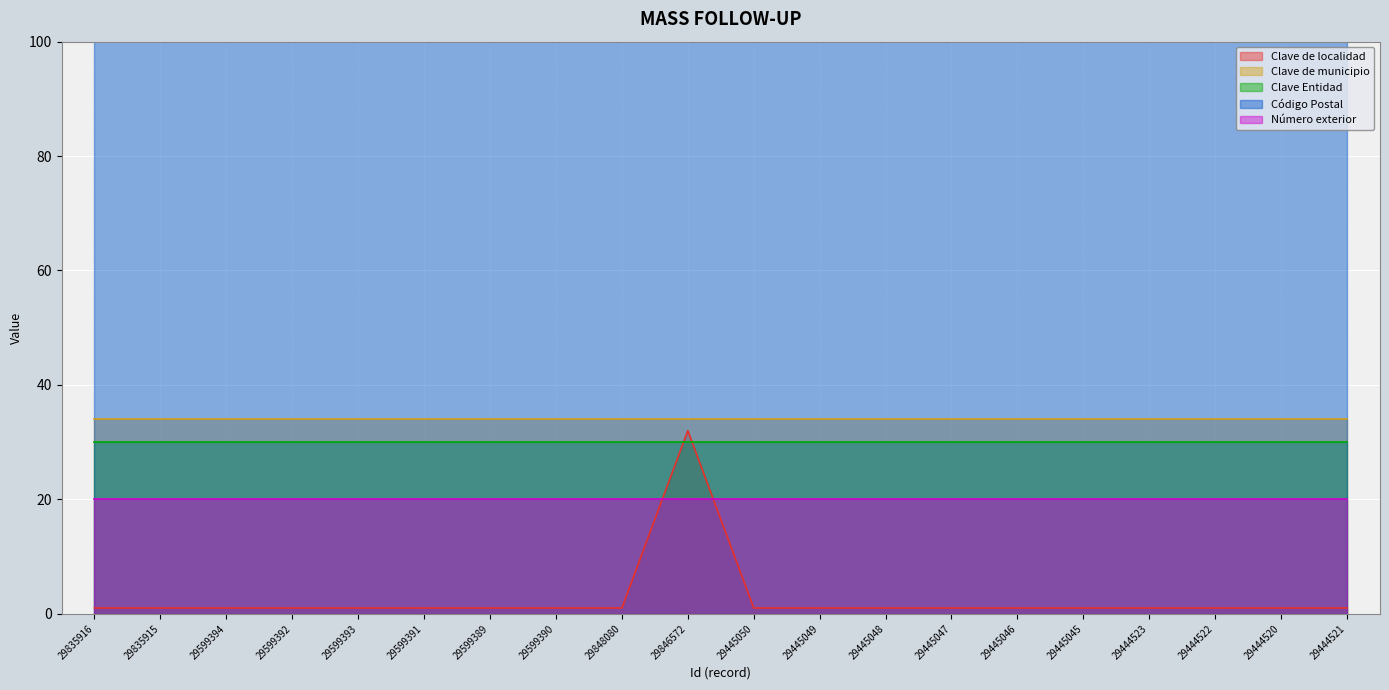

What is the label of the 3rd point from the left?

29599394